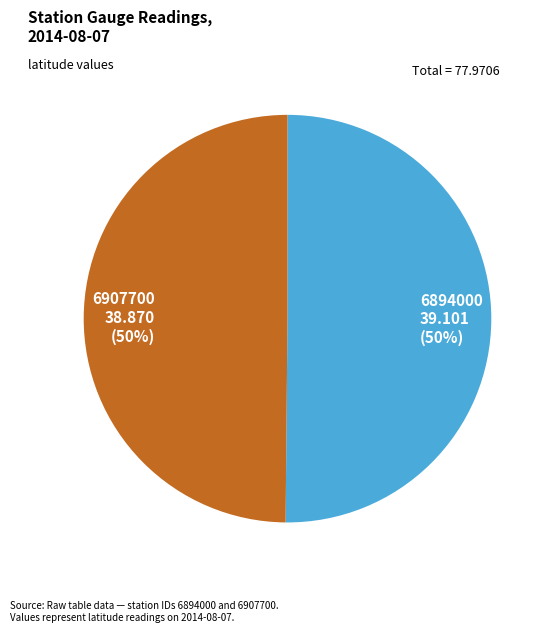

Approximately how many times larger is the value at 6907700 compared to 6894000?

1.0